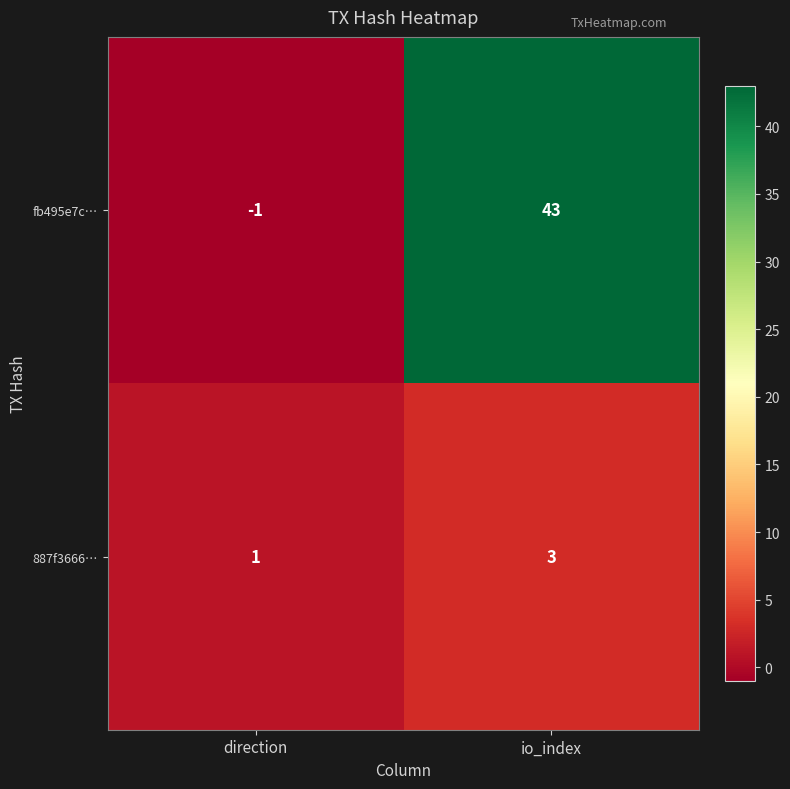

List the series in order of their peak value, lowest first.

887f3666…, fb495e7c…